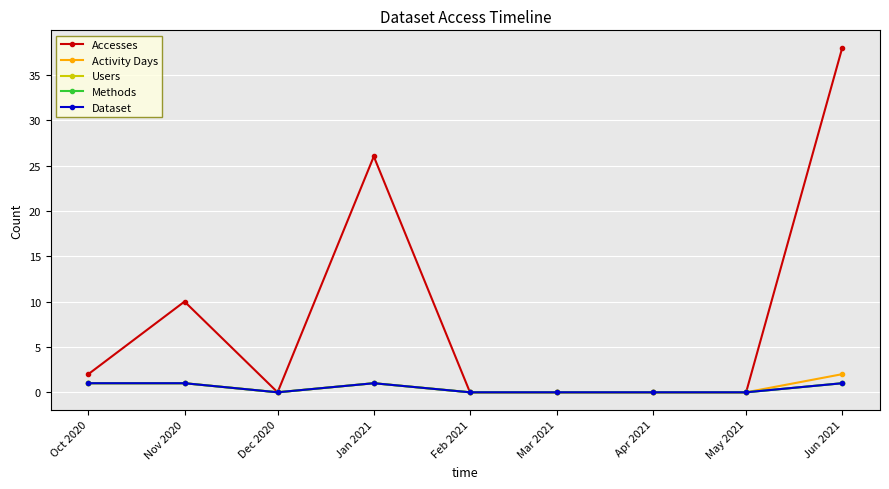

Does the chart have visible grid lines?

Yes